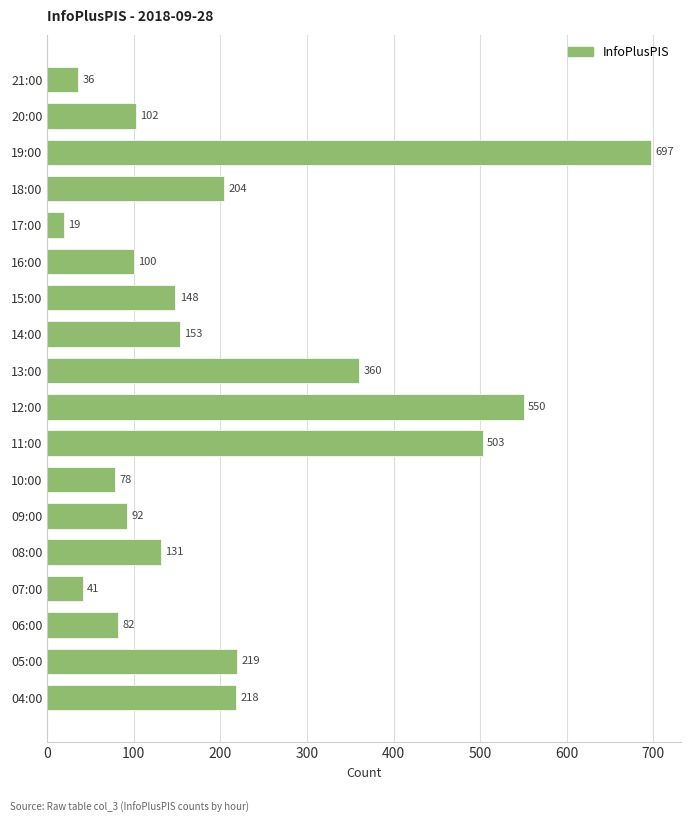

How many bars are there in total?

18